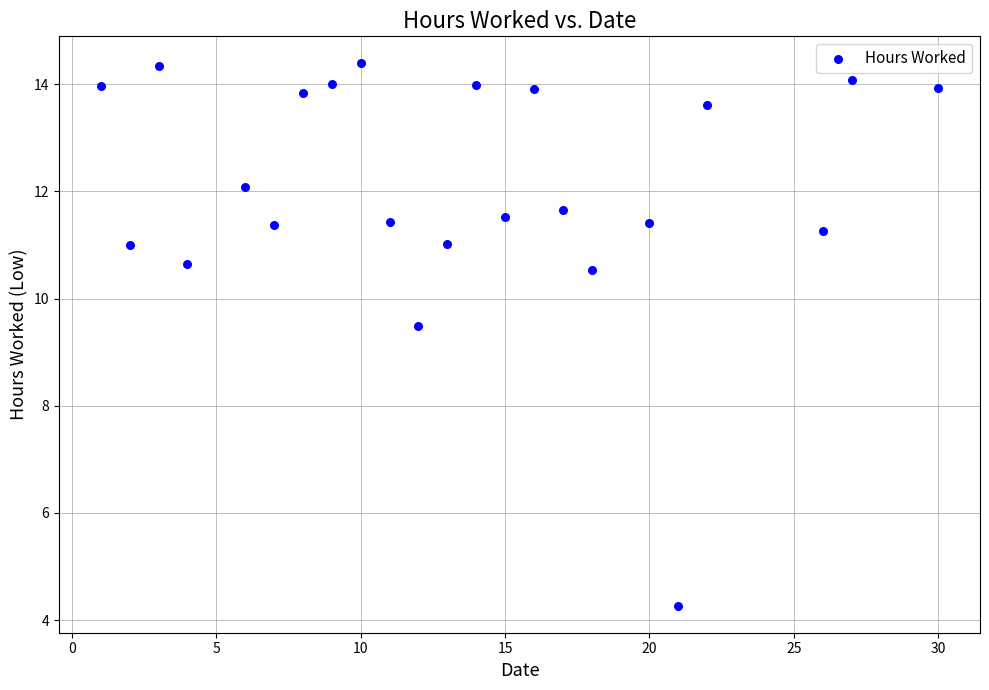

What is the range of Y values (max minus min)?

10.1